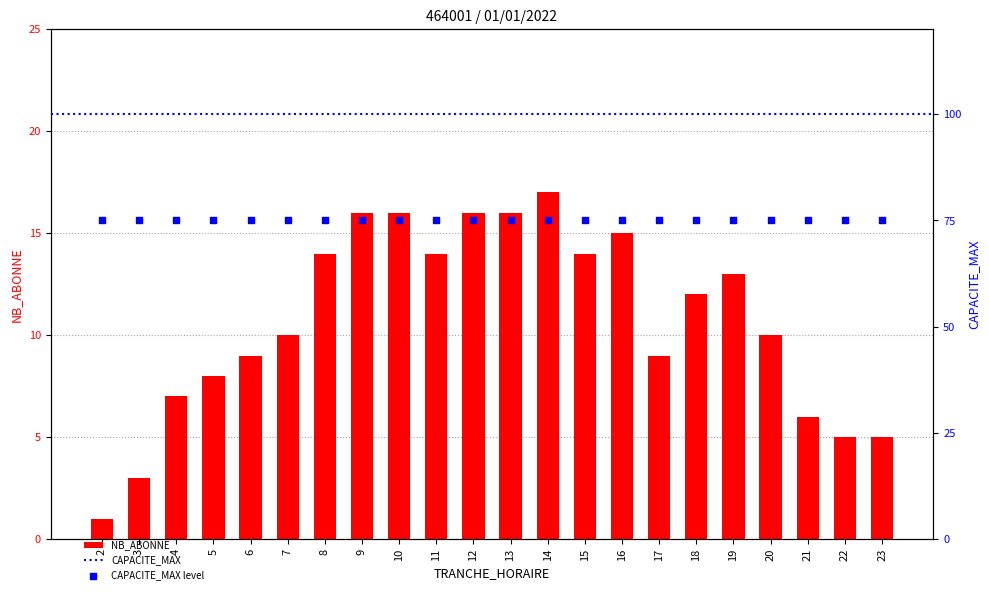

Which has a higher value, 12 or 16?

12